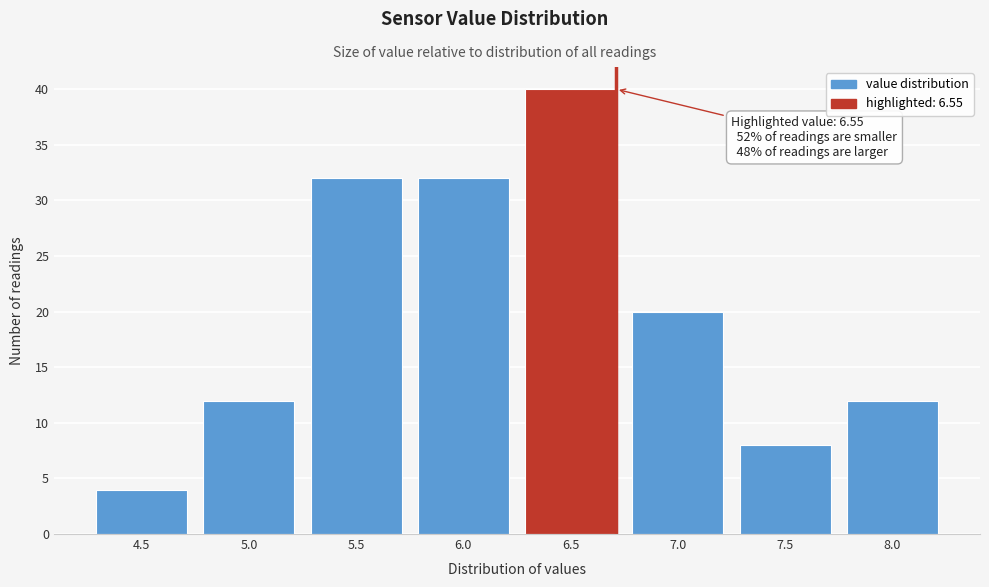

Reading left to right, what are all the values shown in this chart?

4.5=4	5.0=12	5.5=32	6.0=32	6.5=40	7.0=20	7.5=8	8.0=12